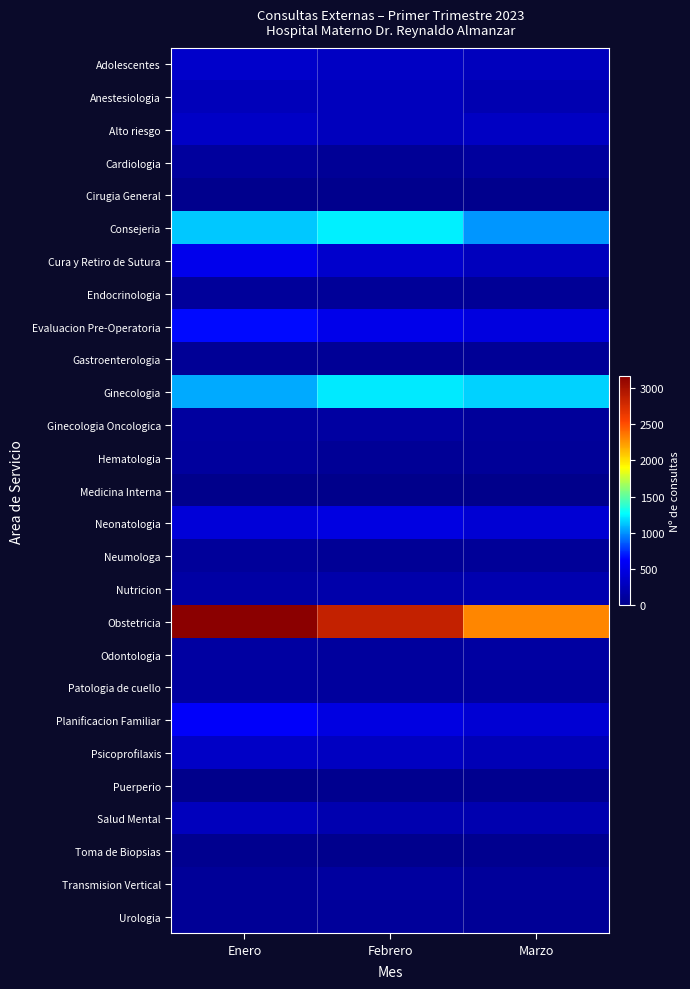

What is the difference between the highest and lowest values at Febrero?

2846